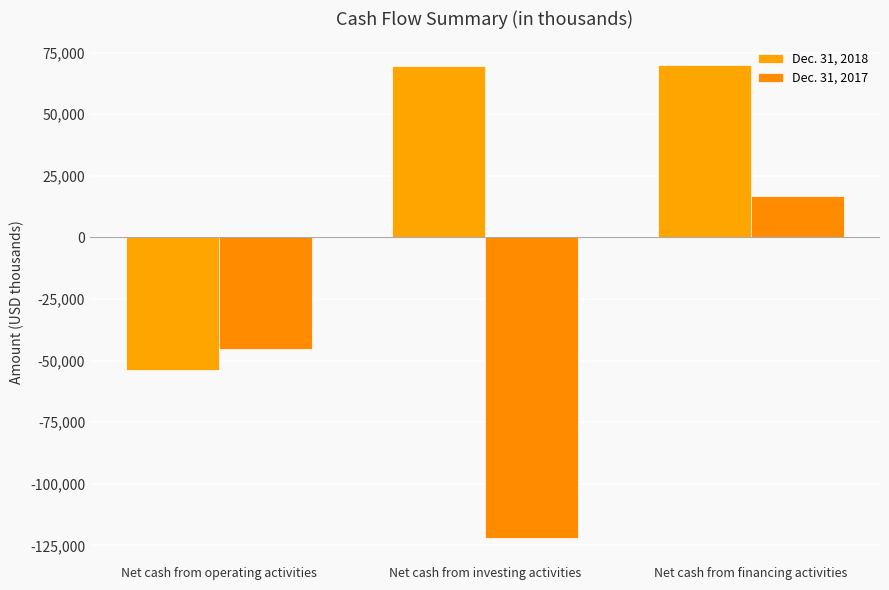

What is the smallest value displayed?

-122204